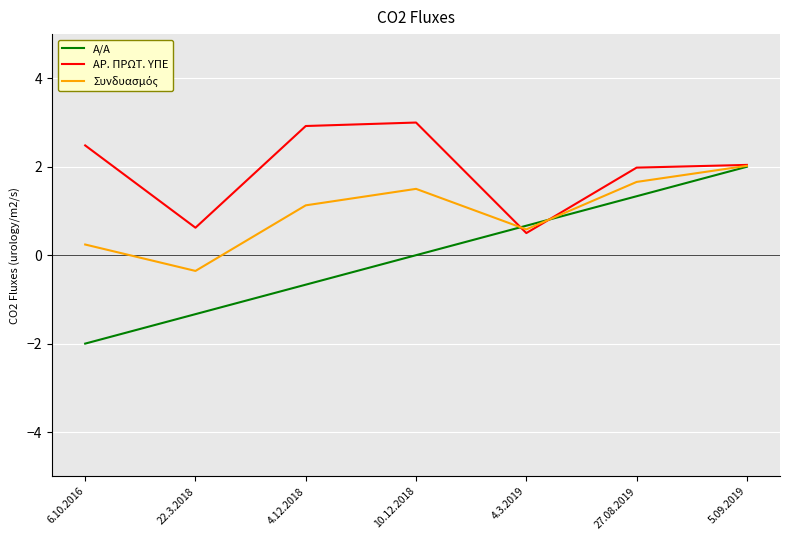

Count the number of categories in the chart.

7